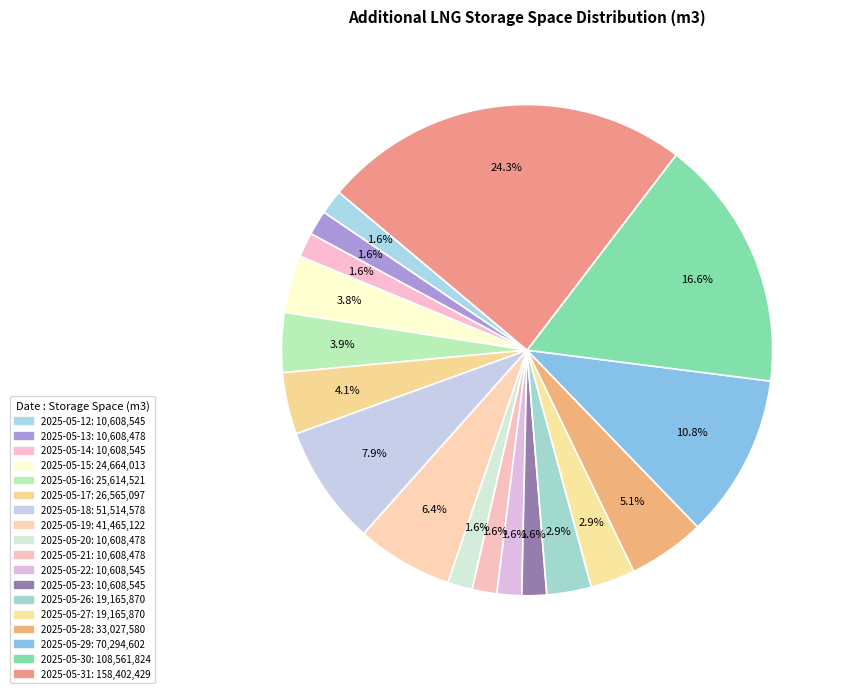

Which slice is the largest?

2025-05-31